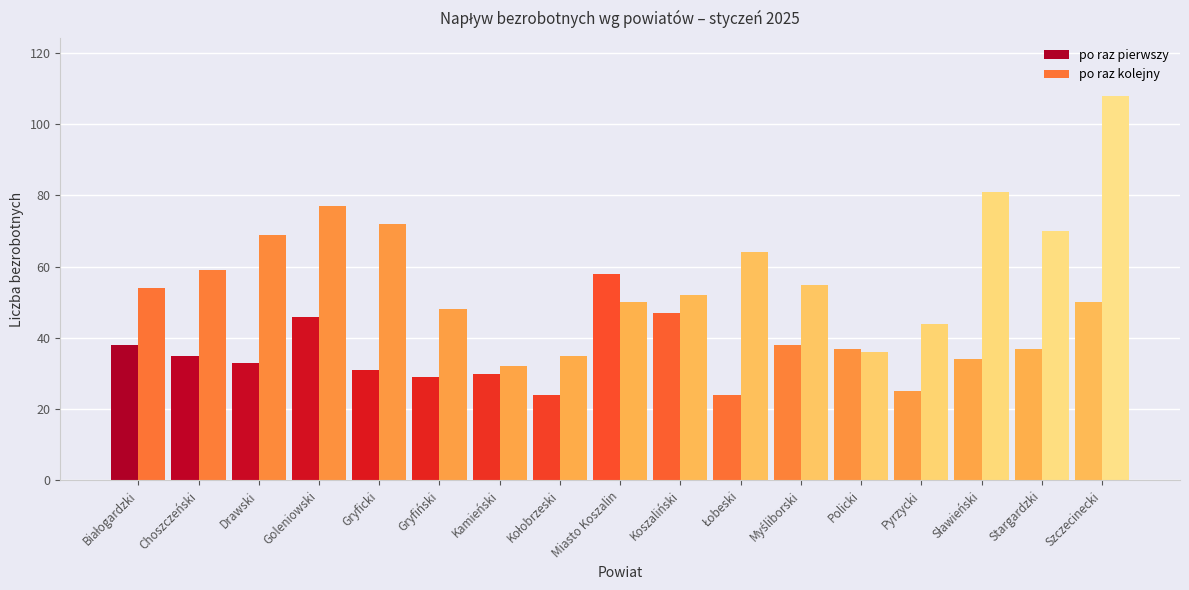

What is the label of the 9th bar from the right?

Miasto Koszalin